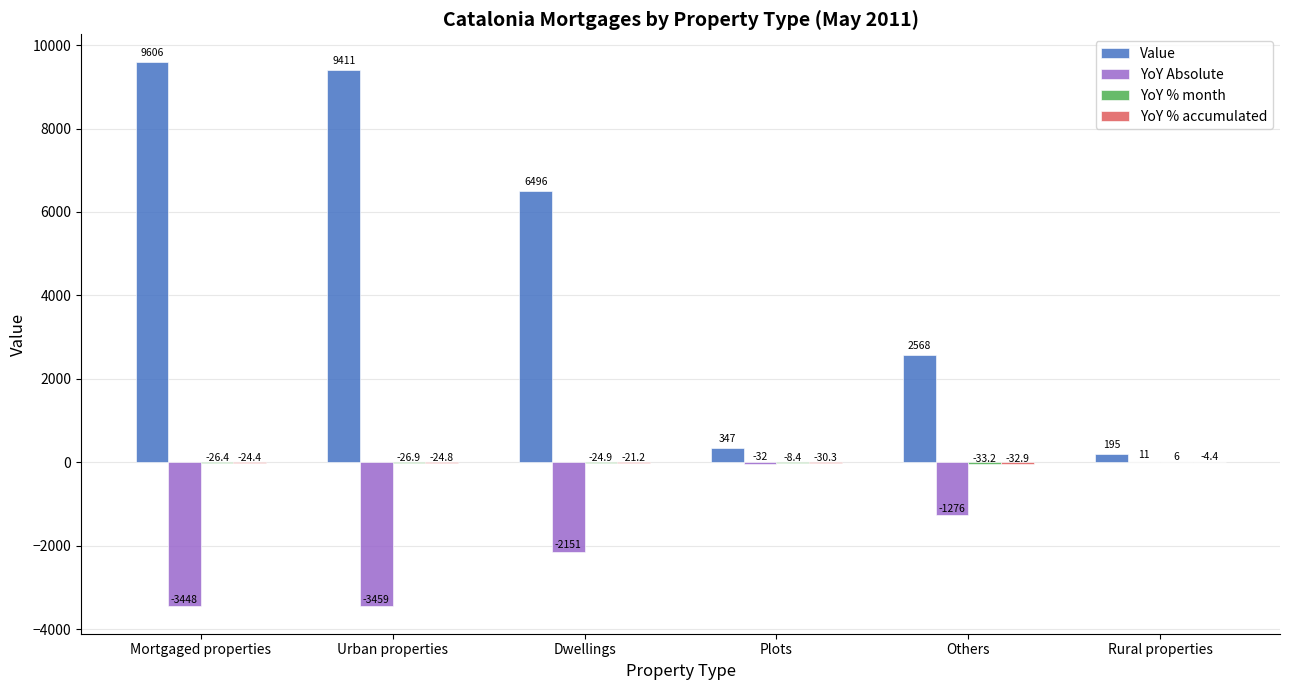

The value of Value at Others is 3470.0. True or false?

False